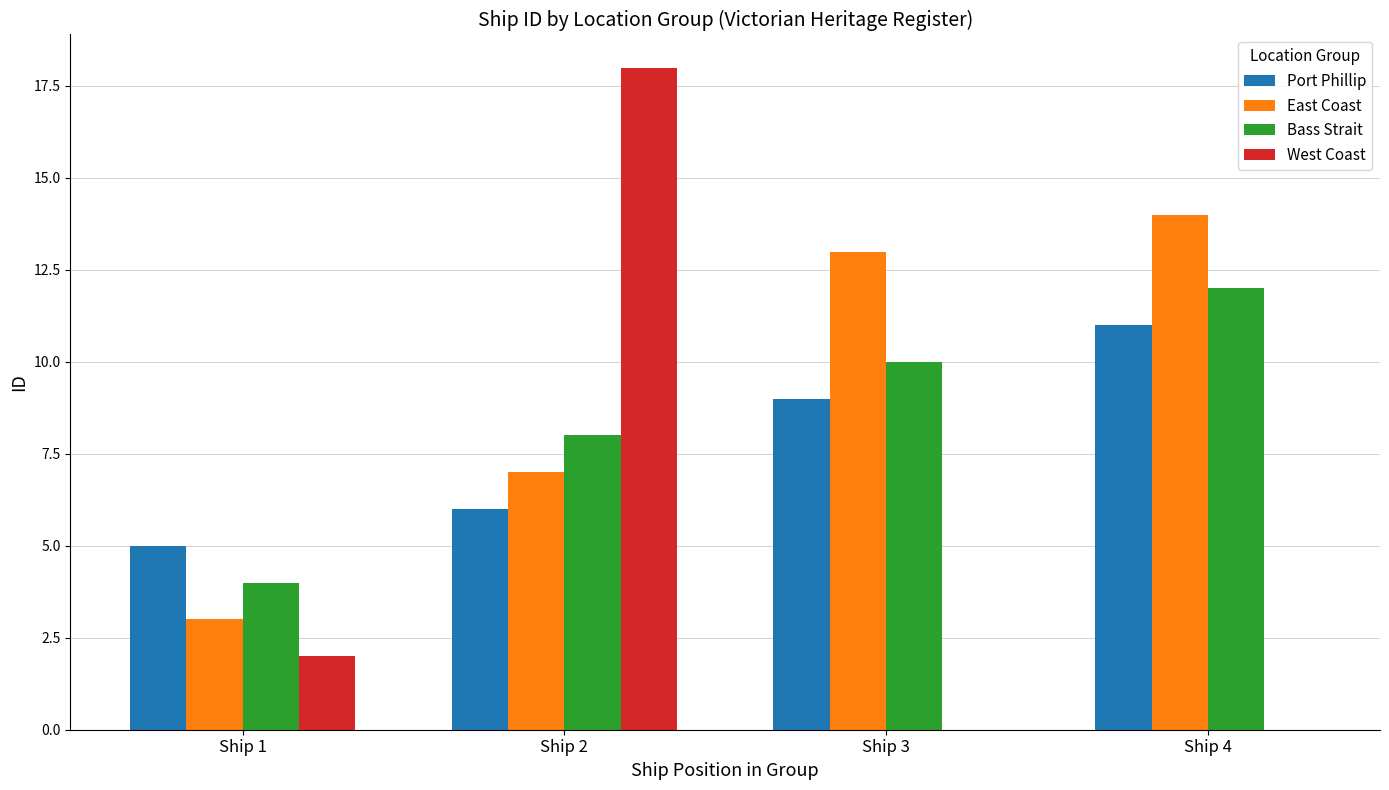

The value of Port Phillip at Ship 4 is 11. True or false?

True